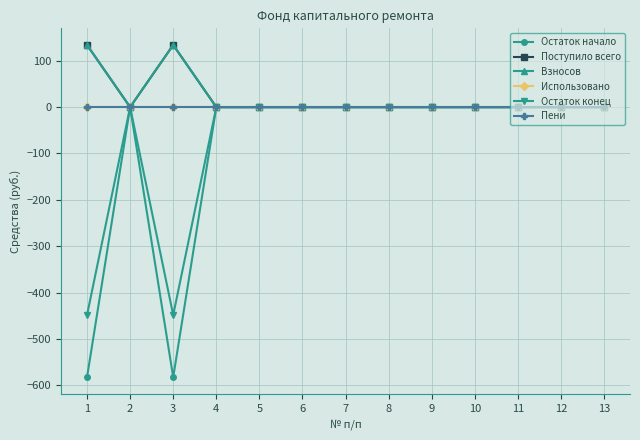

Between 1 and 11, which is larger?

11